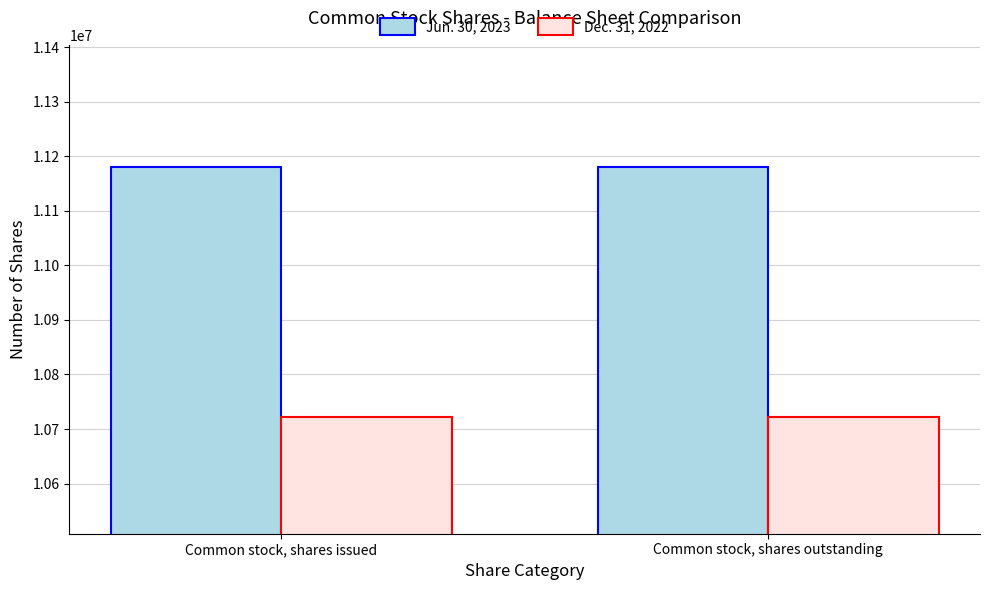

List the series in order of their peak value, highest first.

Jun. 30, 2023, Dec. 31, 2022